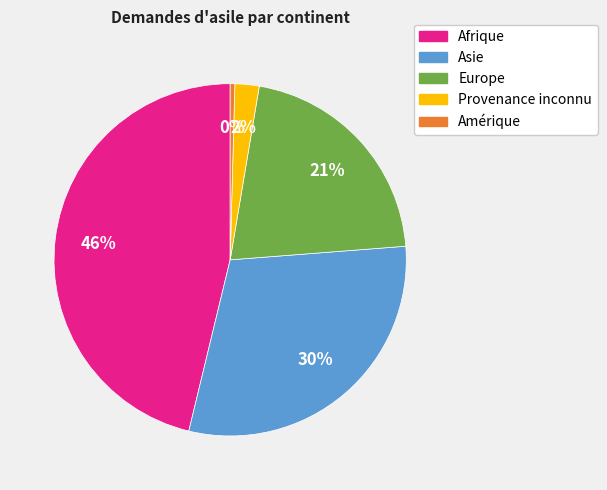

What percentage is the Asie slice, to the nearest percent?

30%